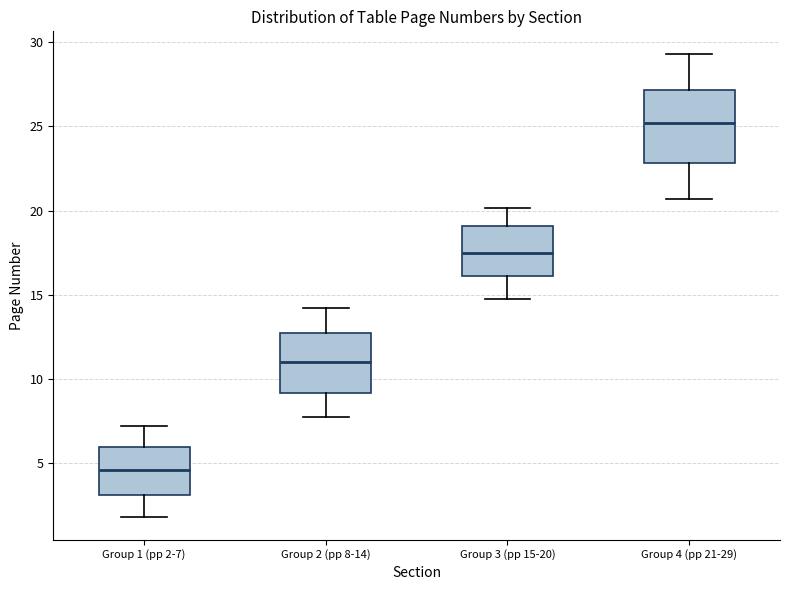

Comparing the boxes themselves (not the whiskers), which one is the tallest?

Group 4 (pp 21-29)